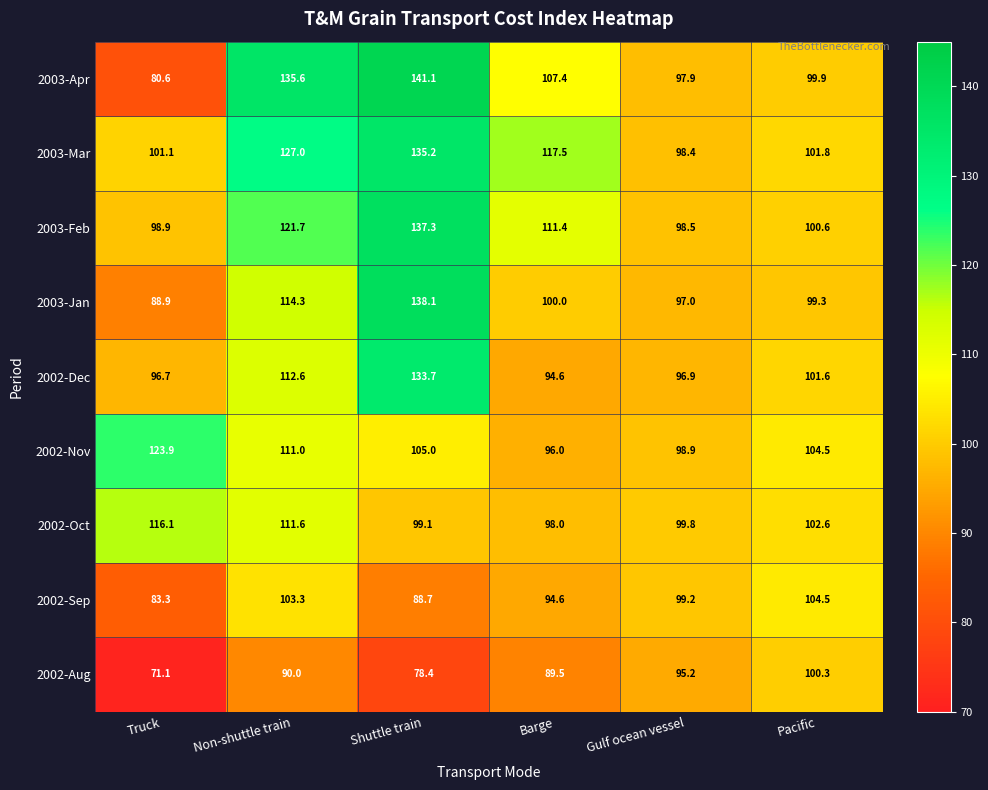

Is it true that 2002-Nov equals 98.9 at Gulf ocean vessel?

True